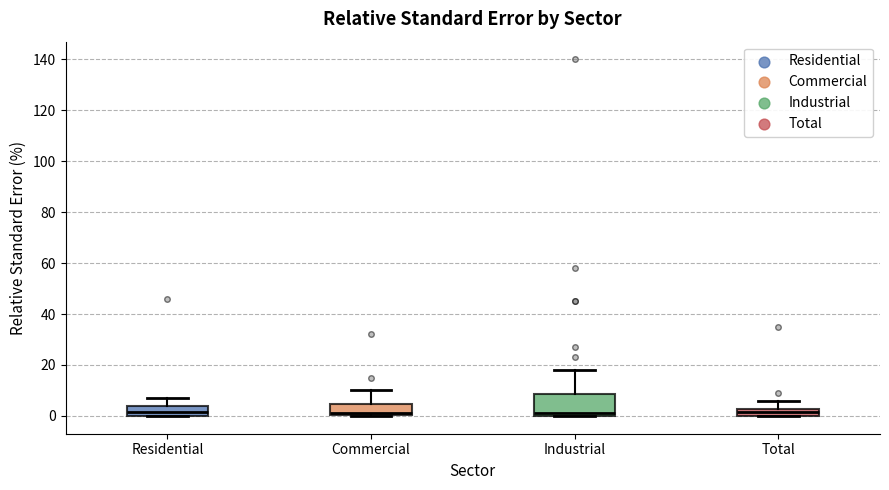

Which box is the tallest, from its lower edge to its upper edge?

Industrial